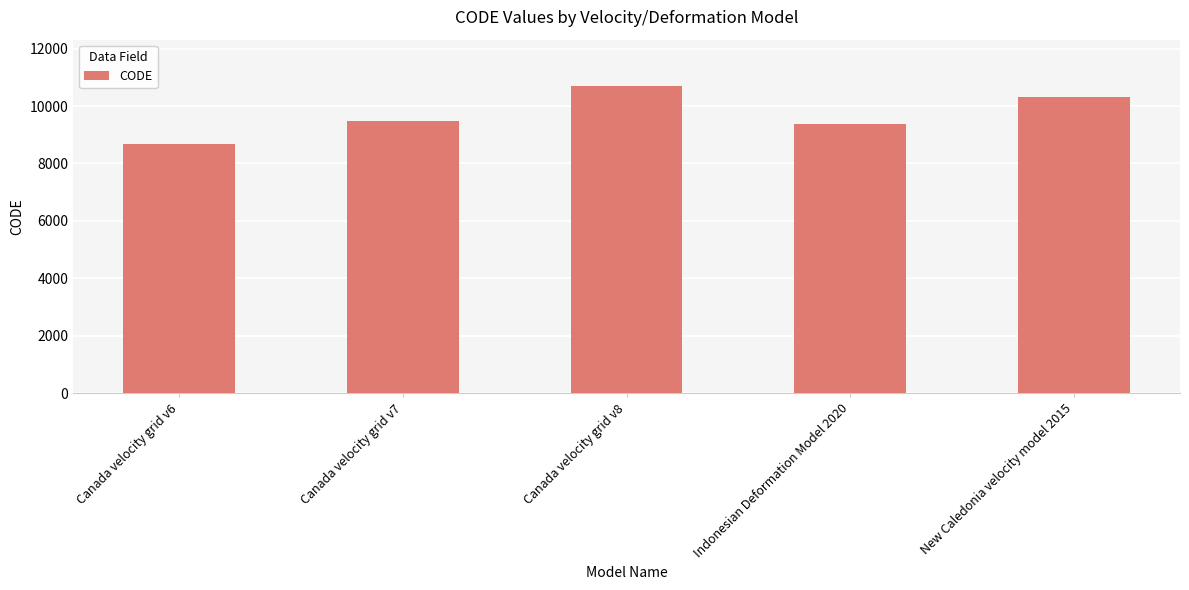

True or false: the data shows 10323 at New Caledonia velocity model 2015.

True